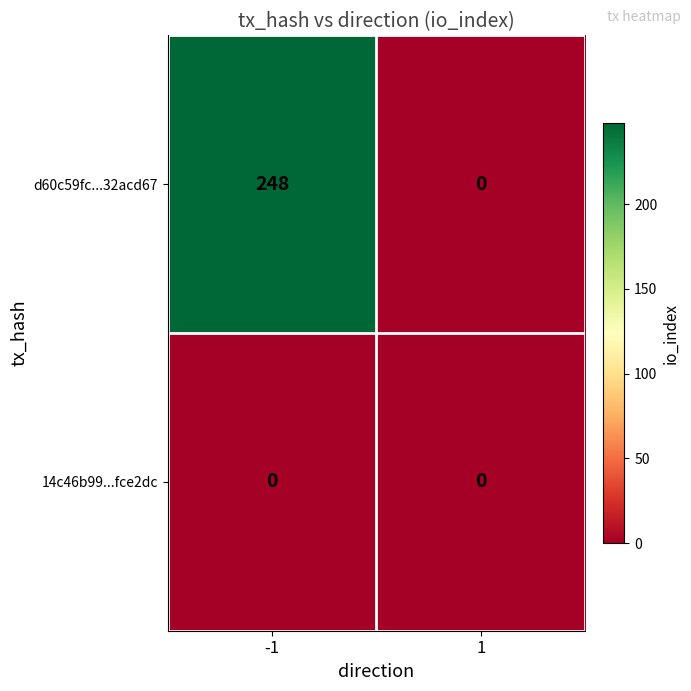

Is it true that d60c59fc...32acd67 equals 339 at -1?

False